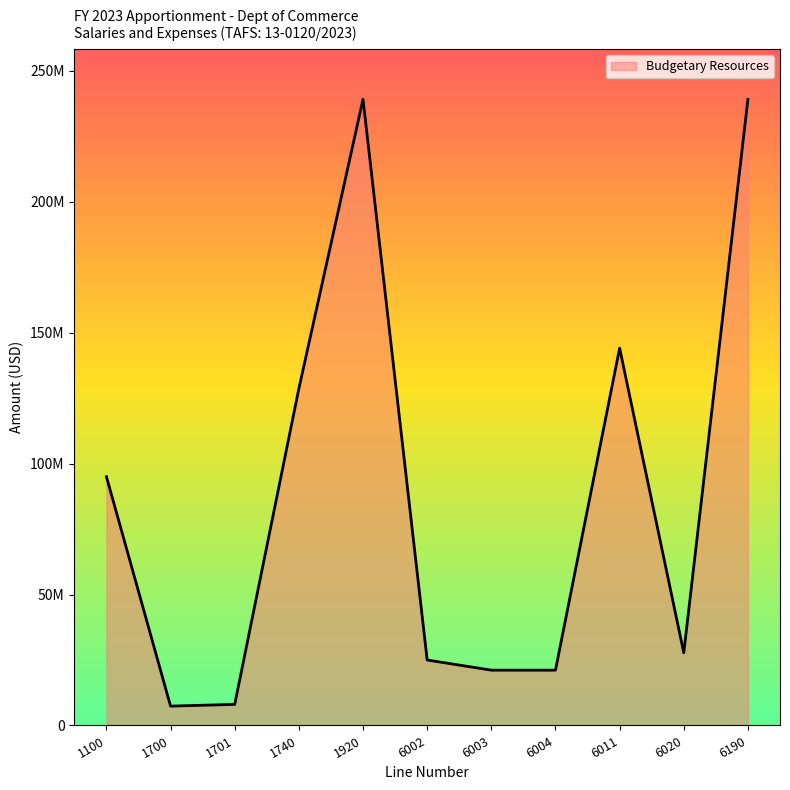

How many points are lower than both their immediate neighbors (excluding endpoints)?

3